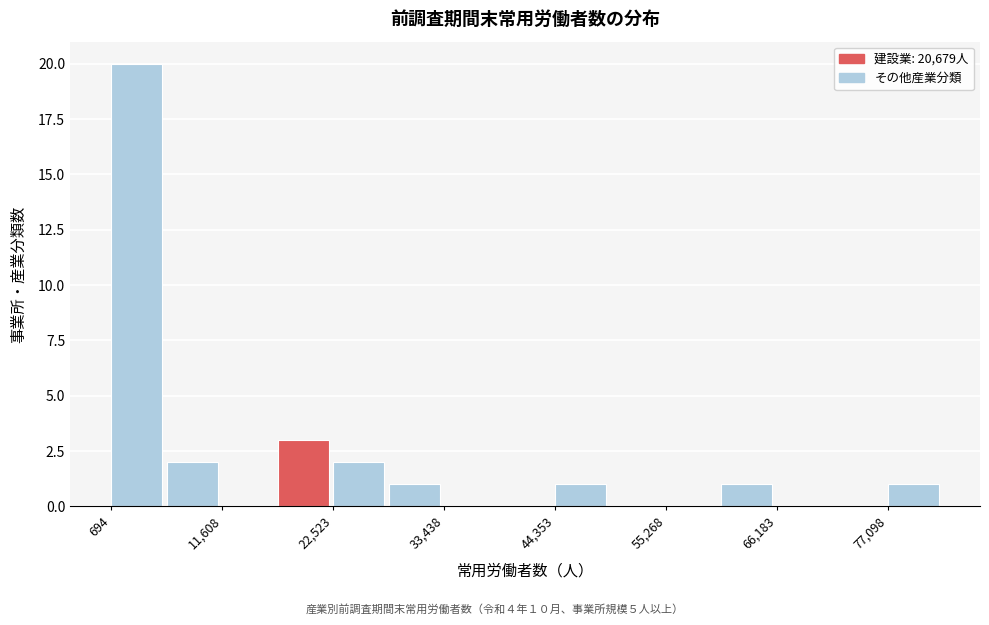

Read against the x-axis, roughly where is the centre of the tallest bar?

4000